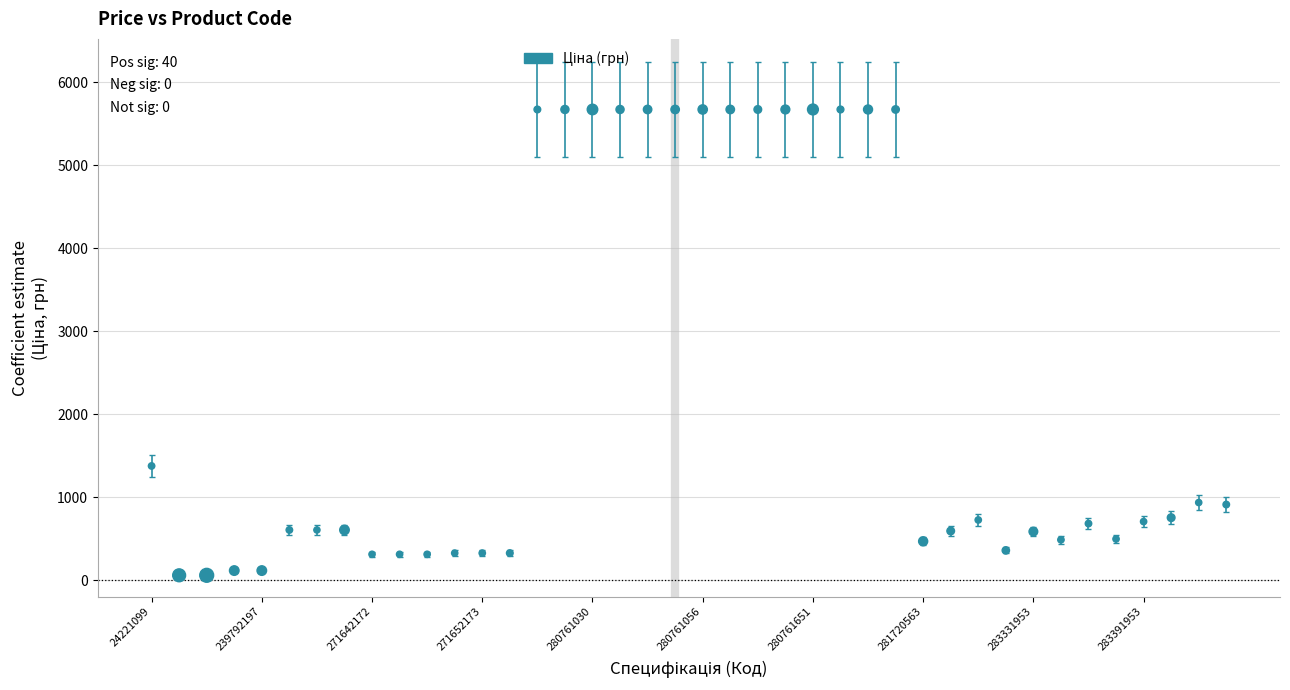

What Y value in the scatter plot is closest to 2865?

1375.4